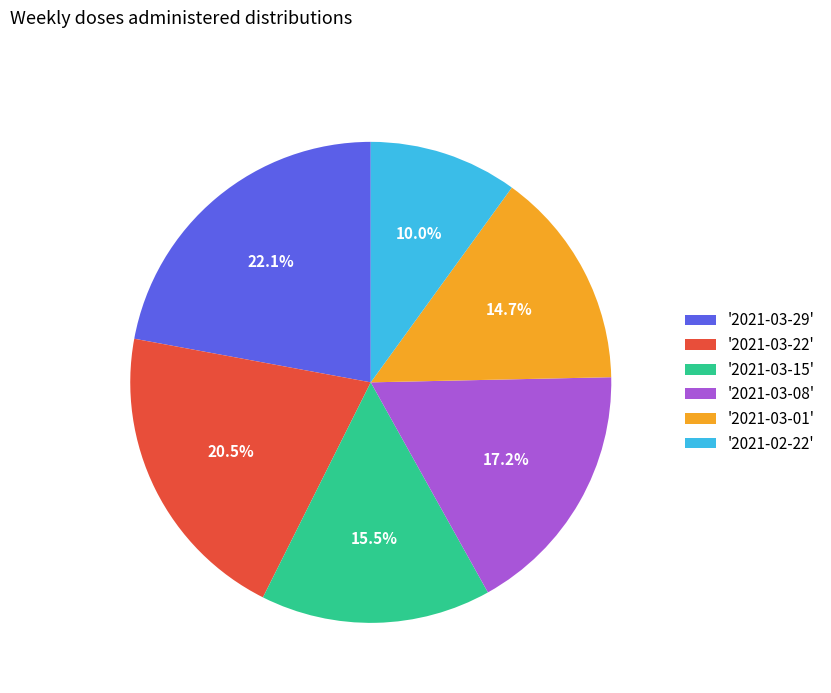

To the nearest percent, what is the average slice percentage?

17%